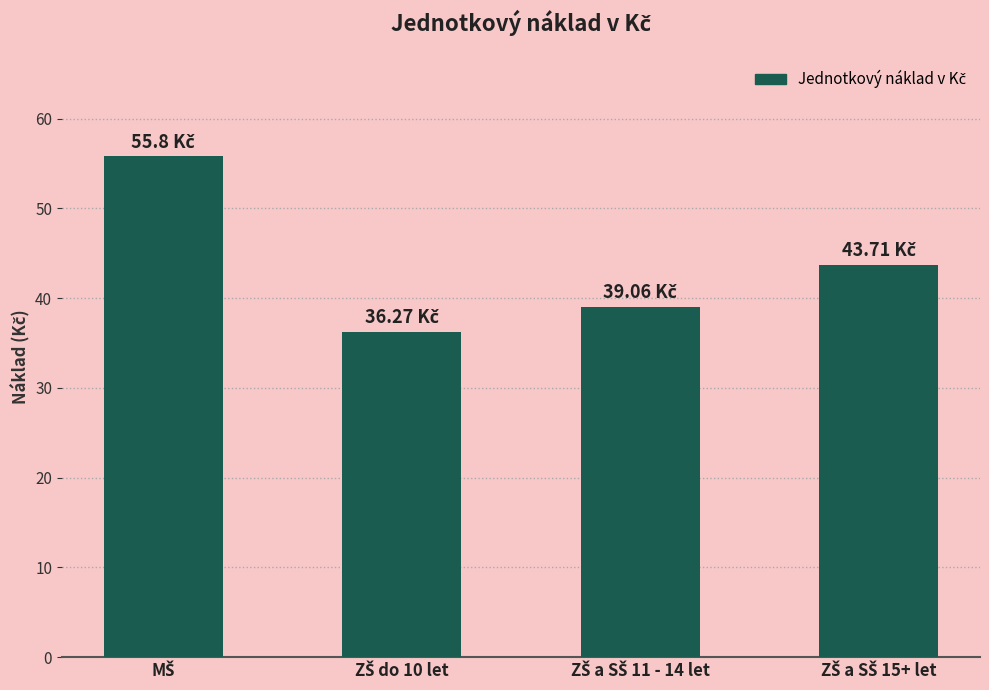

Count the number of values greater than 43.

2